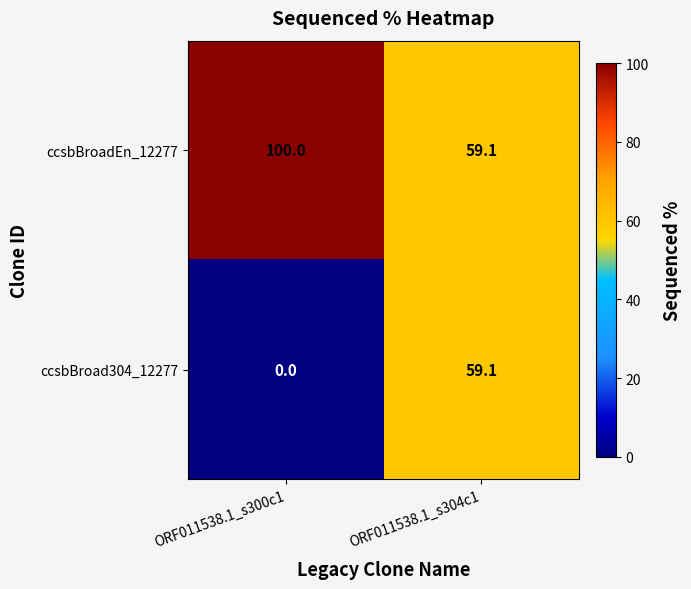

List the labels in order of ccsbBroad304_12277 value, smallest first.

ORF011538.1_s300c1, ORF011538.1_s304c1